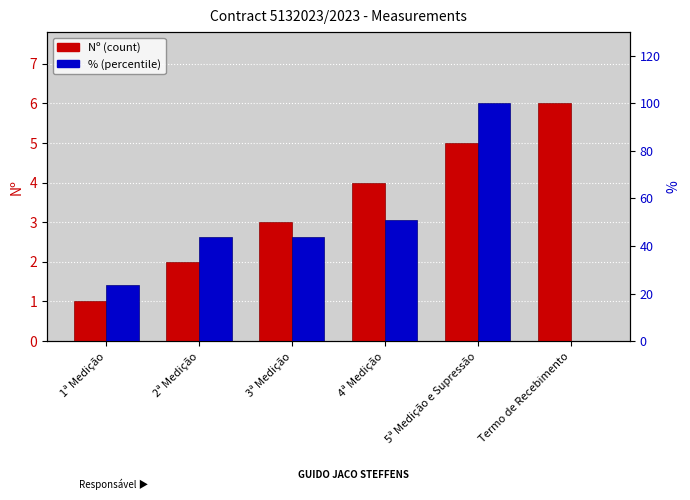

Rank the categories by % value from highest to lowest.

5ª Medição e Supressão, 4ª Medição, 2ª Medição, 3ª Medição, 1ª Medição, Termo de Recebimento